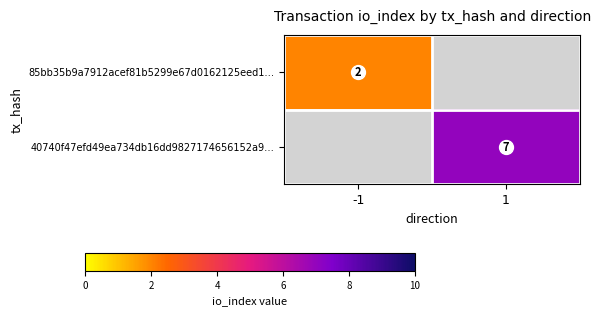

How many positive values does the 40740f47efd49ea734db16dd9827174656152a9… series have?

1